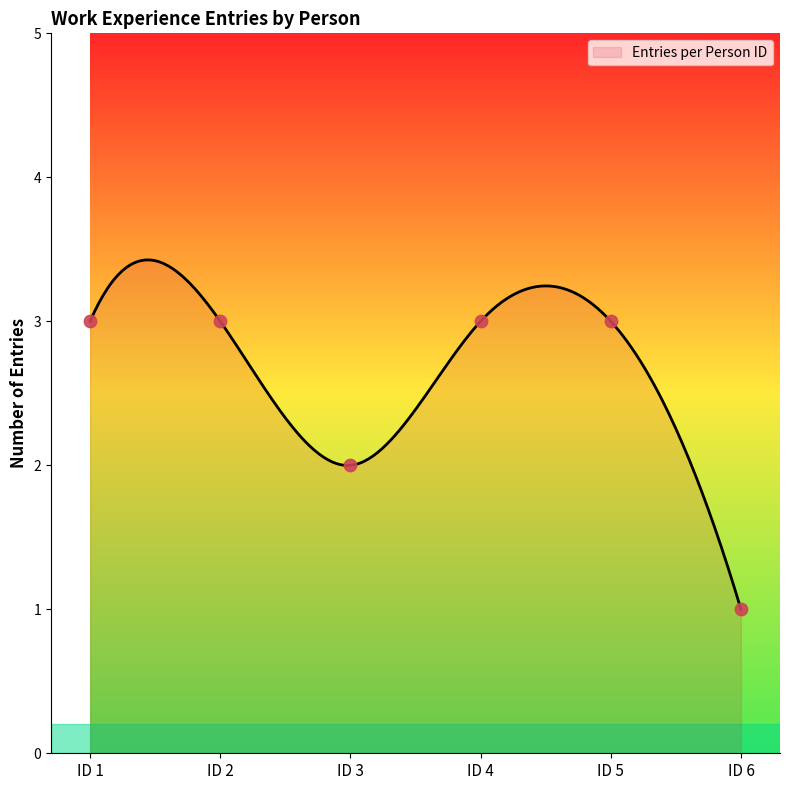

Which has a higher value, ID 6 or ID 5?

ID 5